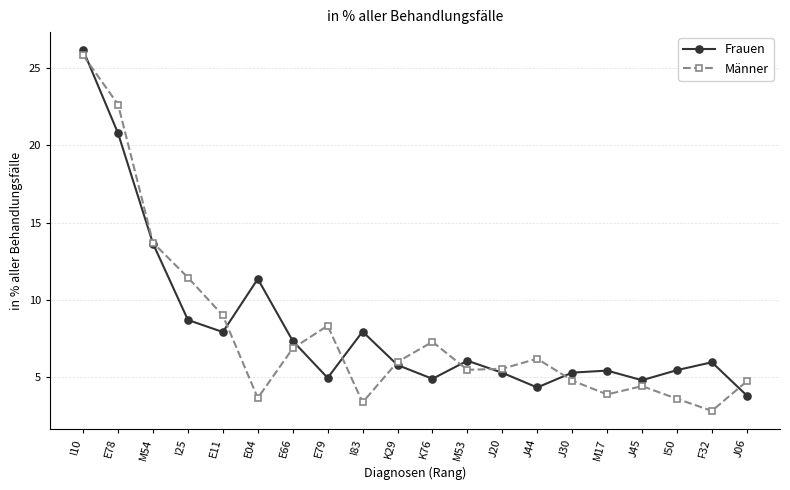

What is the greatest value displayed?

26.1